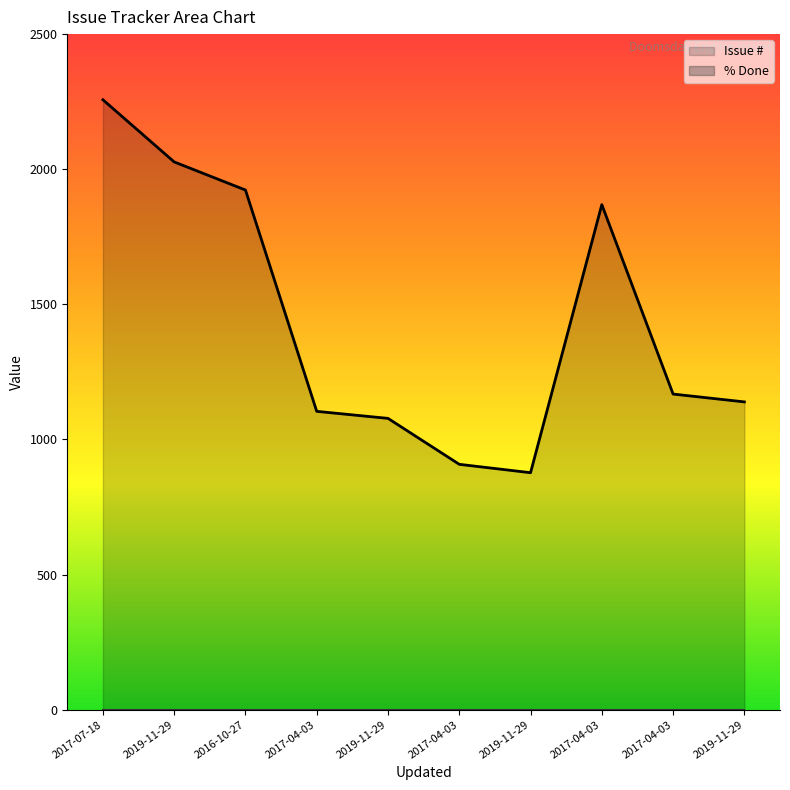

Approximately how many times larger is the value at 2017-04-03 compared to 2017-04-03?

1.2